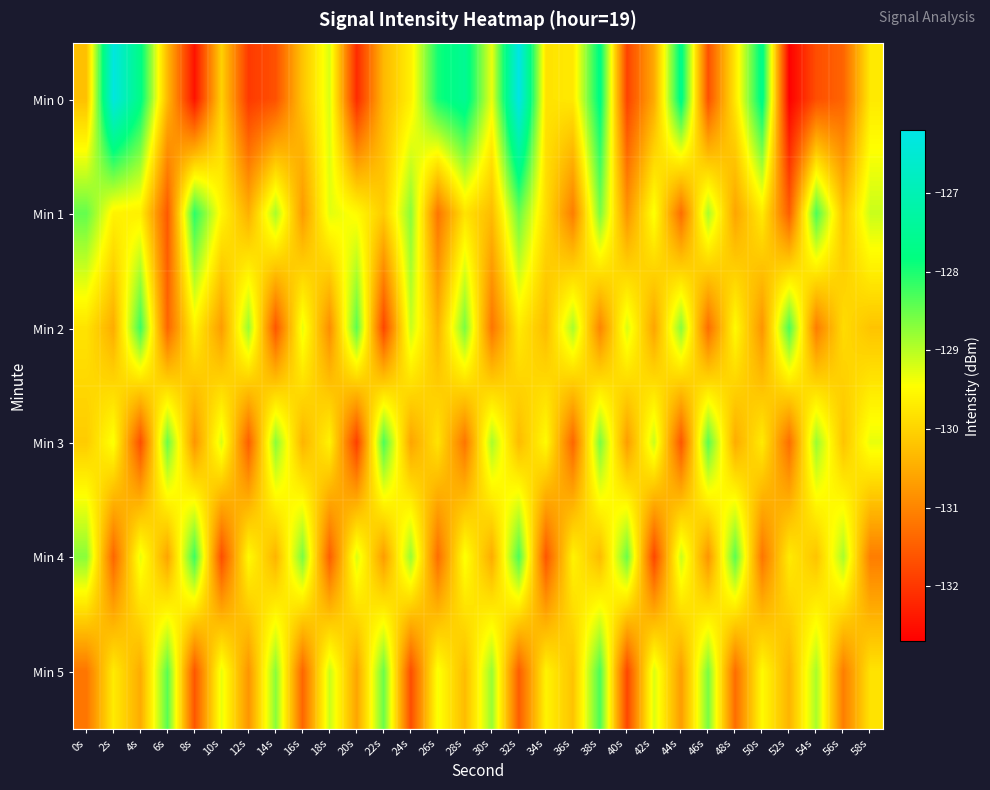

Which has a higher value, 56s or 40s?

56s